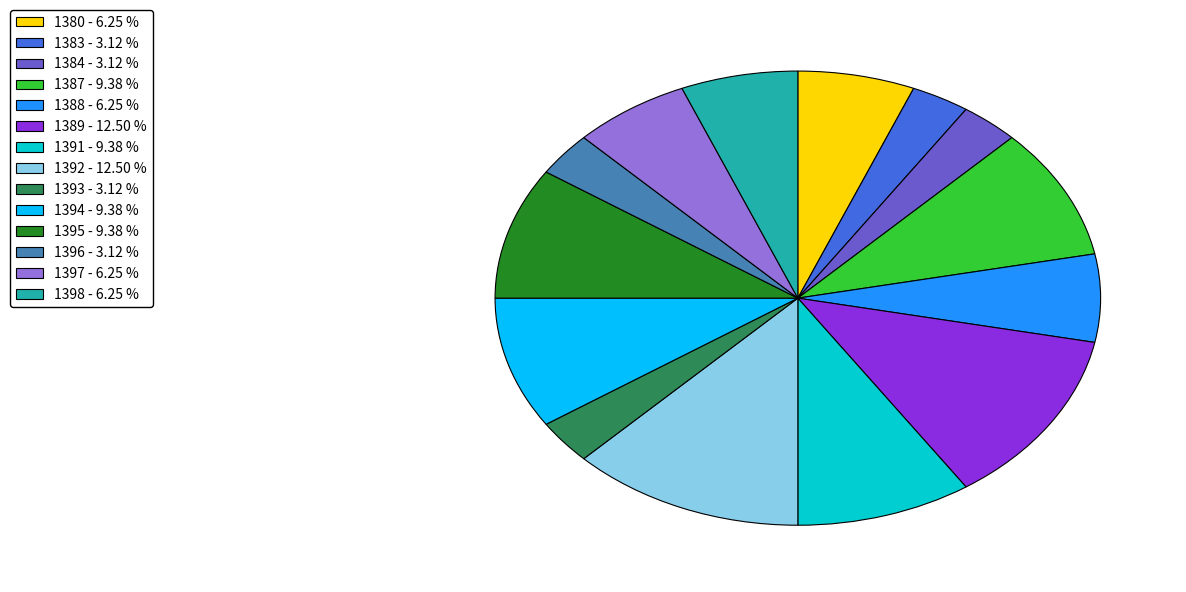

Does 1398 represent more than half of the total?

No